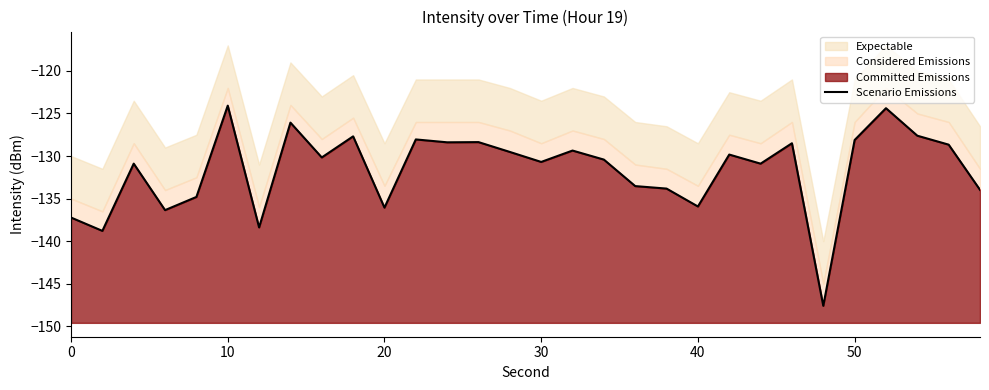

The value at 20 is -198.1. True or false?

False